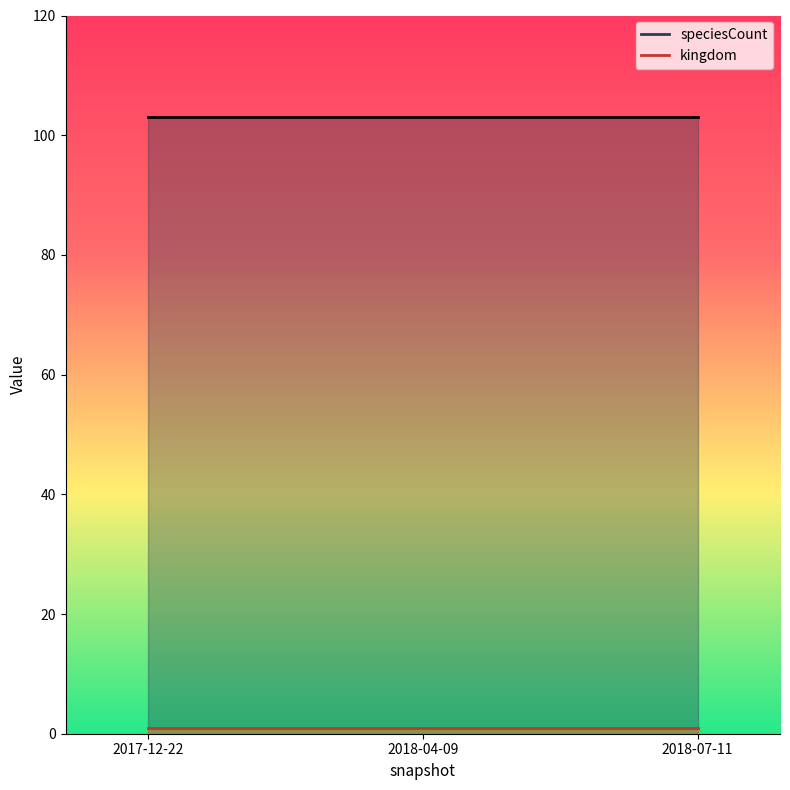

What is the sum of the speciesCount values at 2018-07-11 and 2018-04-09?

206